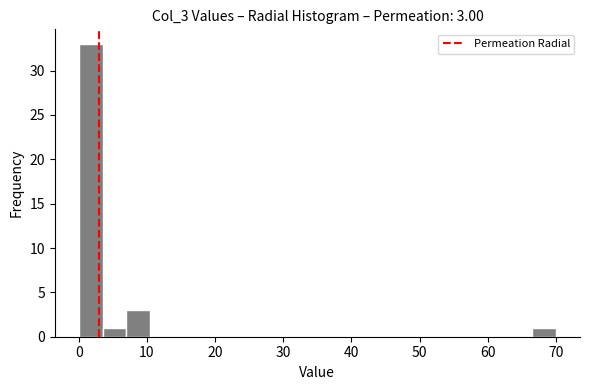

Read against the x-axis, roughly where is the centre of the tallest bar?

2